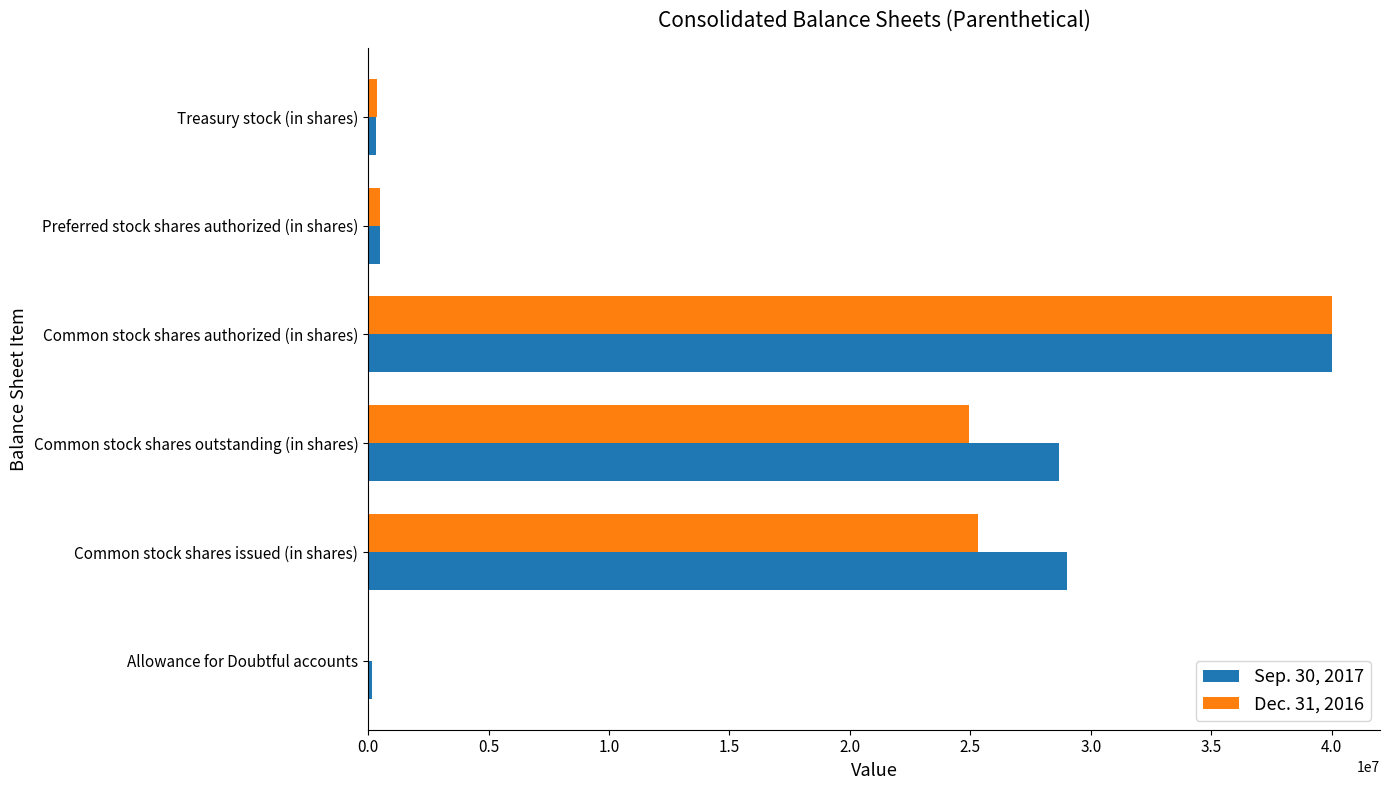

What is the total value across all series at Common stock shares authorized (in shares)?

80000000